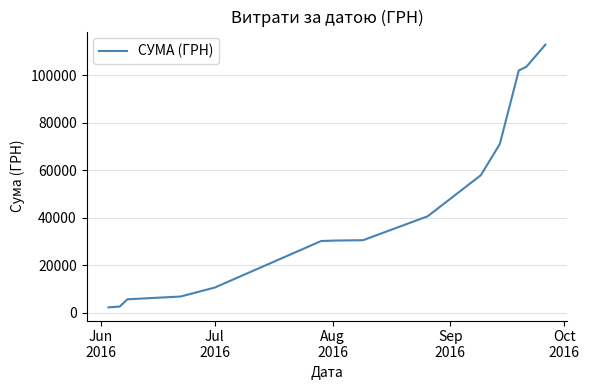

What is the greatest value displayed?

112814.0